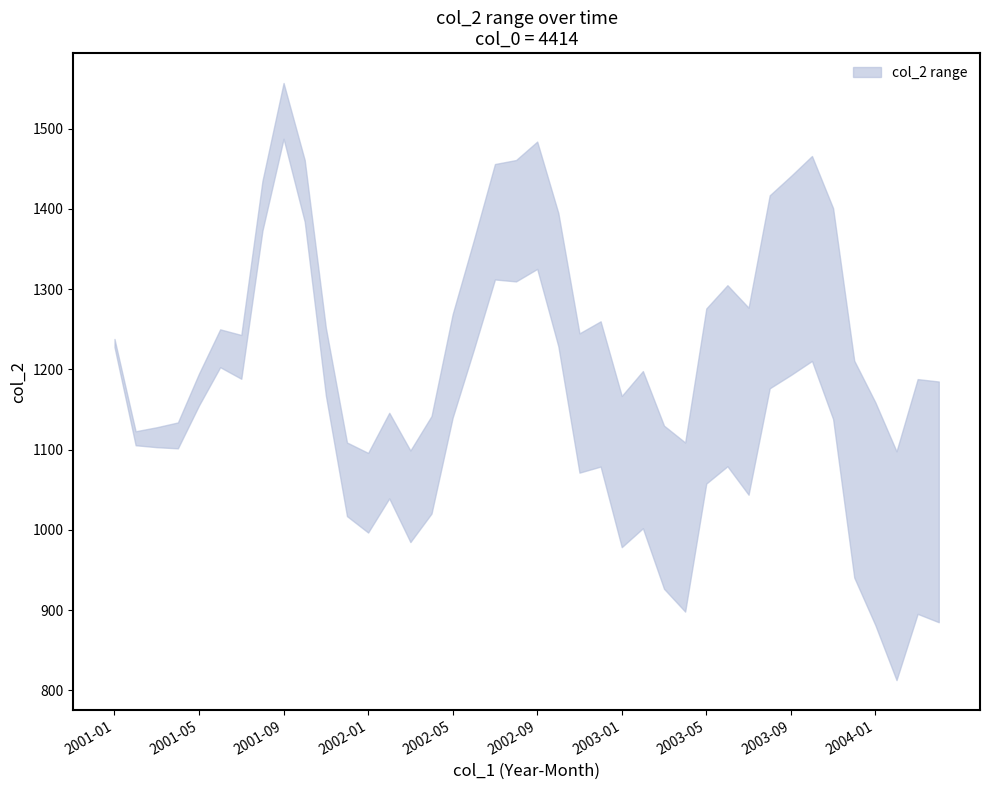

The value of col_2_lower at 2008-01 is 351. True or false?

False